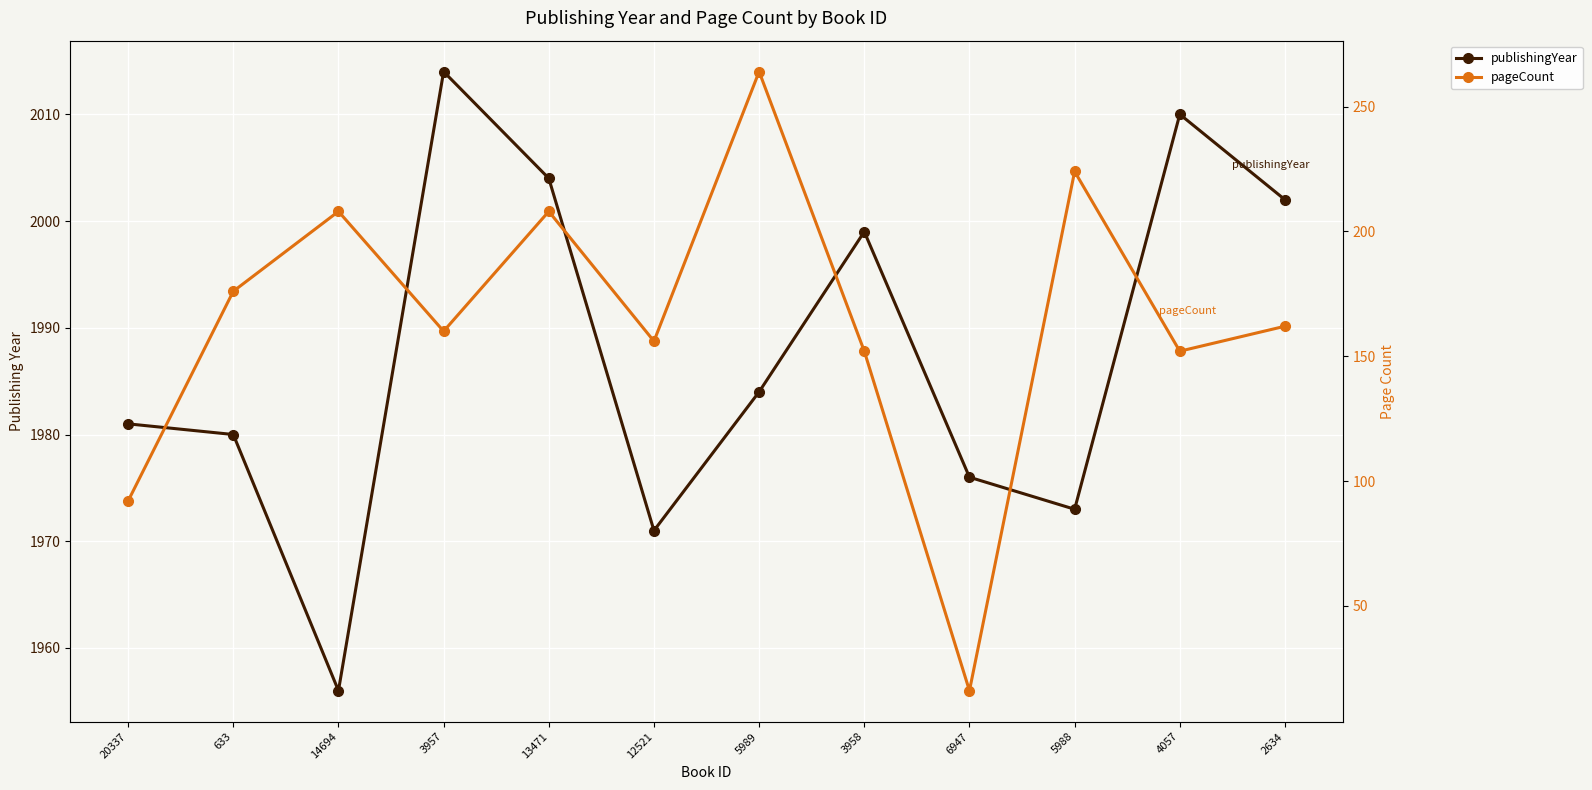

True or false: publishingYear and pageCount cross at least once.

False